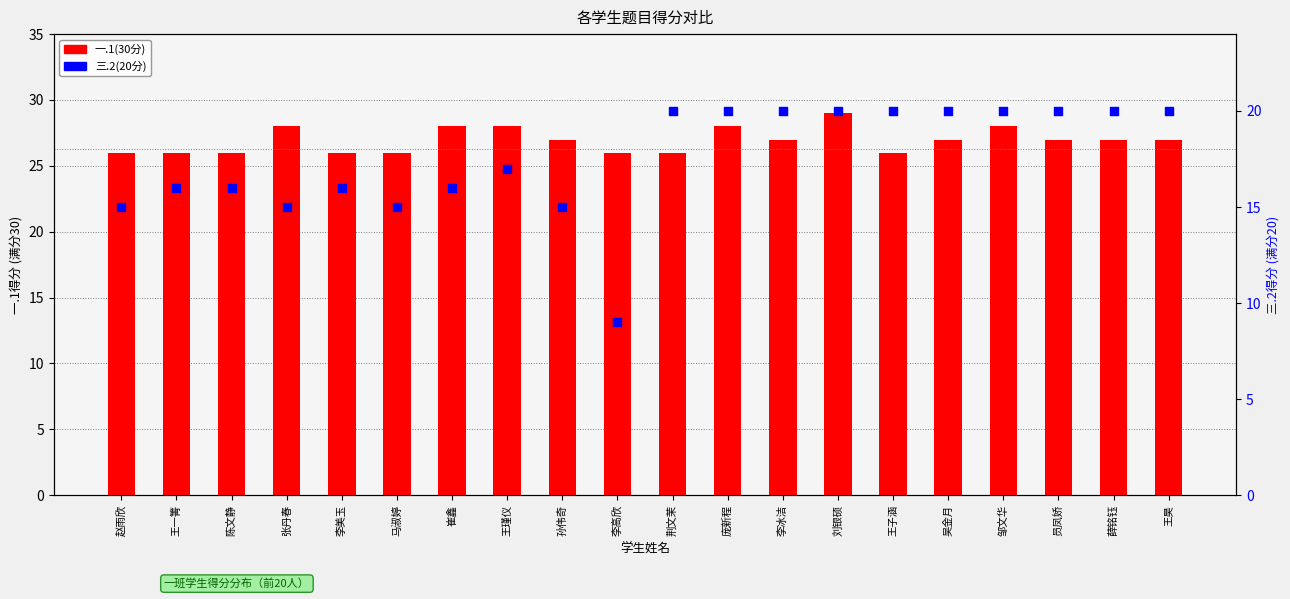

Which series has the largest total across all categories?

一.1(30分)